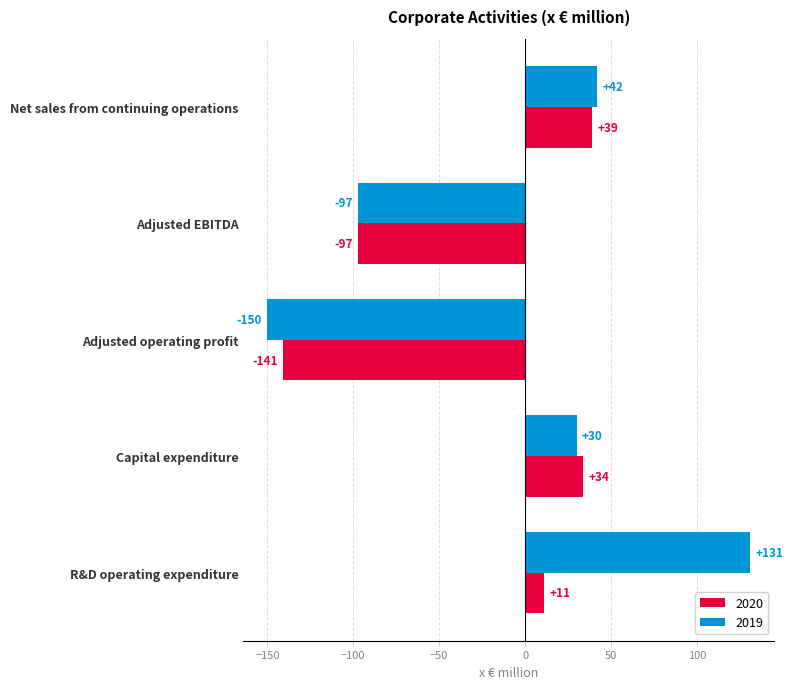

What is the difference between the 2019 values at Capital expenditure and Adjusted operating profit?

180